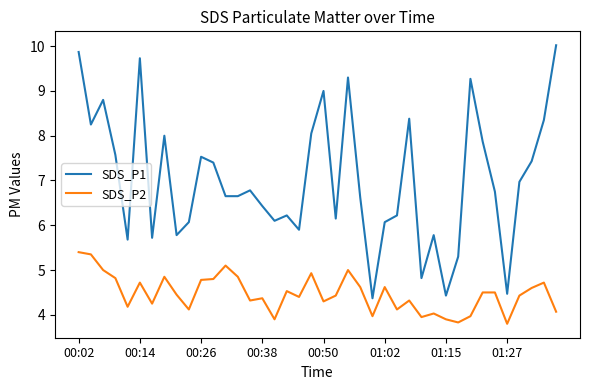

True or false: SDS_P1 and SDS_P2 intersect in this chart.

False